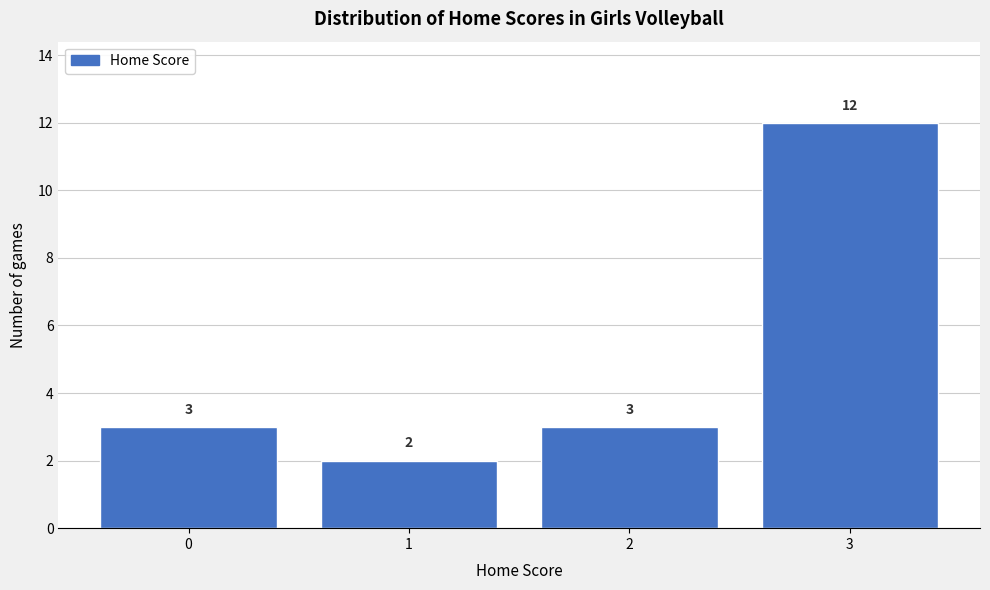

Reading right to left, what are all the values shown in this chart?

3=12	2=3	1=2	0=3